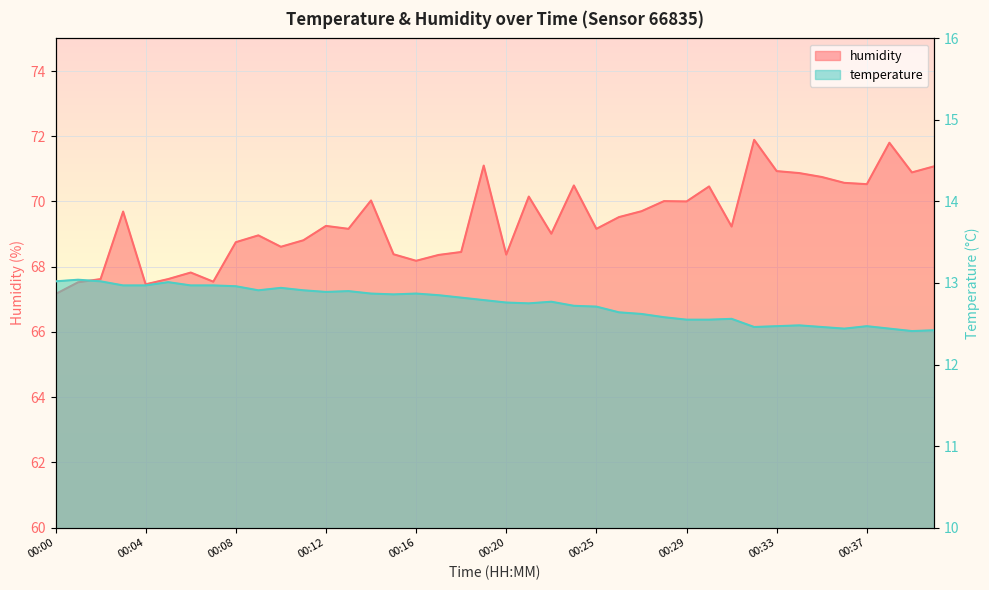

Reading left to right, list all the values displayed in this chart.

temperature: 00:00=13.0	00:01=13.0	00:02=13.0	00:03=13.0	00:04=13.0	00:05=13.0	00:06=13.0	00:07=13.0	00:08=13.0	00:09=12.9	00:10=12.9	00:11=12.9	00:12=12.9	00:13=12.9	00:14=12.9	00:15=12.9	00:16=12.9	00:17=12.8	00:18=12.8	00:19=12.8	00:20=12.8	00:22=12.8	00:23=12.8	00:24=12.7	00:25=12.7	00:26=12.6	00:27=12.6	00:28=12.6	00:29=12.6	00:30=12.6	00:31=12.6	00:32=12.5	00:33=12.5	00:34=12.5	00:35=12.5	00:36=12.4	00:37=12.5	00:38=12.4	00:39=12.4	00:40=12.4
humidity: 00:00=67.2	00:01=67.5	00:02=67.6	00:03=69.7	00:04=67.5	00:05=67.6	00:06=67.8	00:07=67.5	00:08=68.8	00:09=69.0	00:10=68.6	00:11=68.8	00:12=69.2	00:13=69.2	00:14=70.0	00:15=68.4	00:16=68.2	00:17=68.4	00:18=68.5	00:19=71.1	00:20=68.4	00:22=70.2	00:23=69.0	00:24=70.5	00:25=69.2	00:26=69.5	00:27=69.7	00:28=70.0	00:29=70.0	00:30=70.5	00:31=69.2	00:32=71.9	00:33=70.9	00:34=70.9	00:35=70.8	00:36=70.6	00:37=70.5	00:38=71.8	00:39=70.9	00:40=71.1